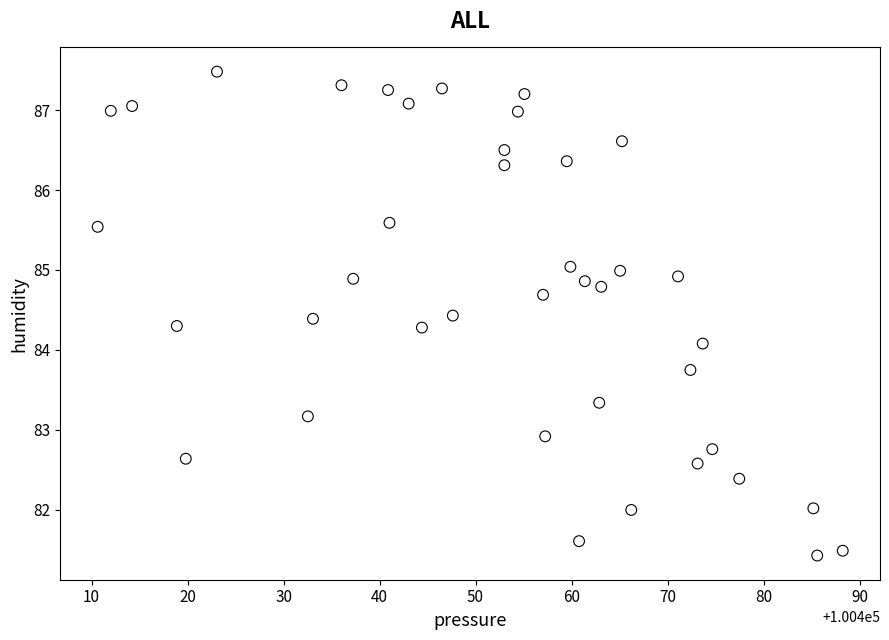

What Y value in the scatter plot is closest to 84?

84.1